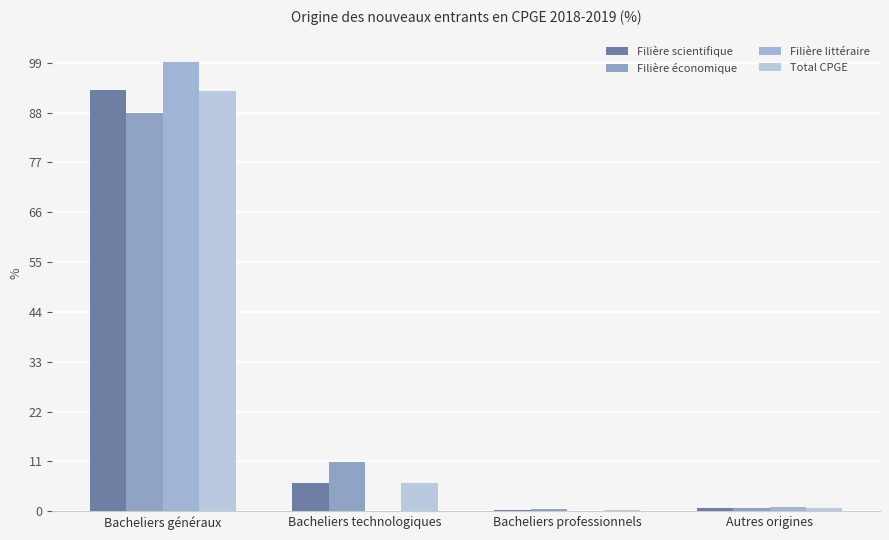

Where is Filière scientifique nearest to the value 46?

Bacheliers technologiques